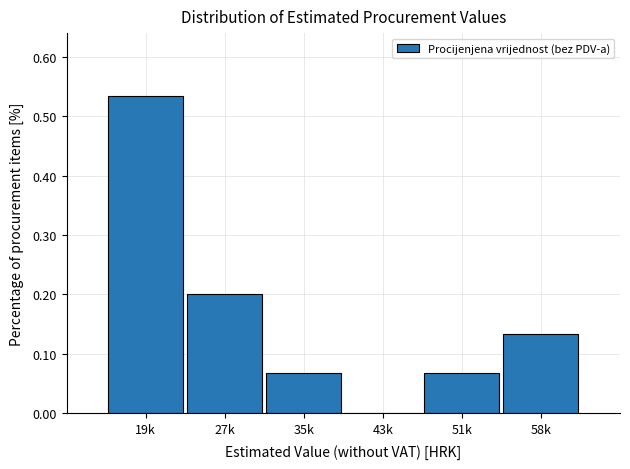

What is the change in value from 19k to 51k?

-0.5